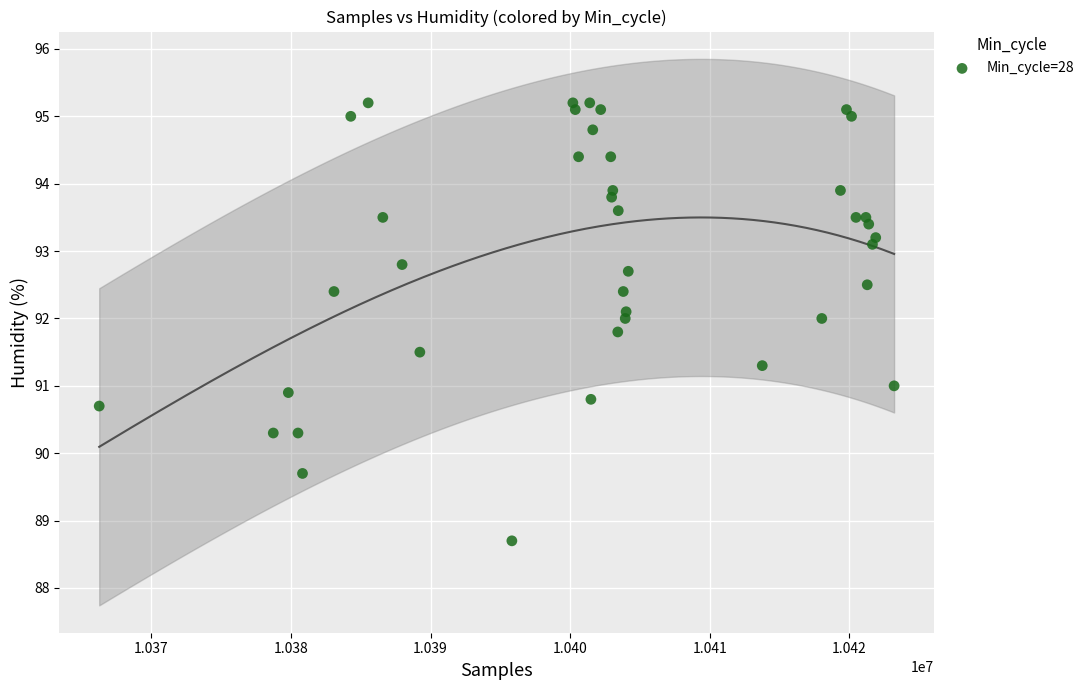

What is the range of X values (max minus min)?

56935.0